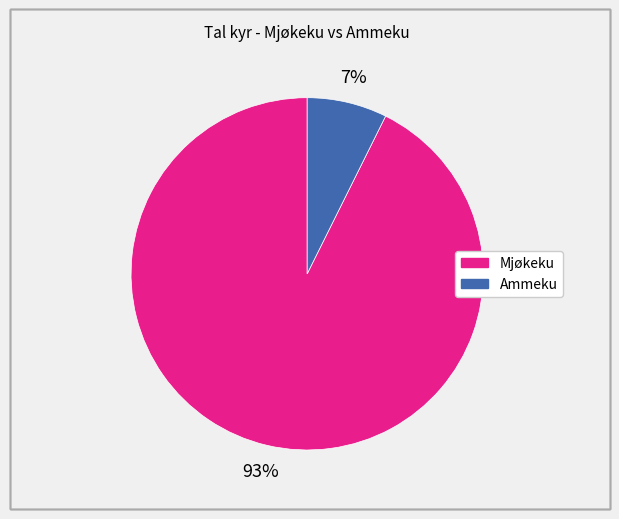

Which category has the biggest portion of the pie?

Mjøkeku